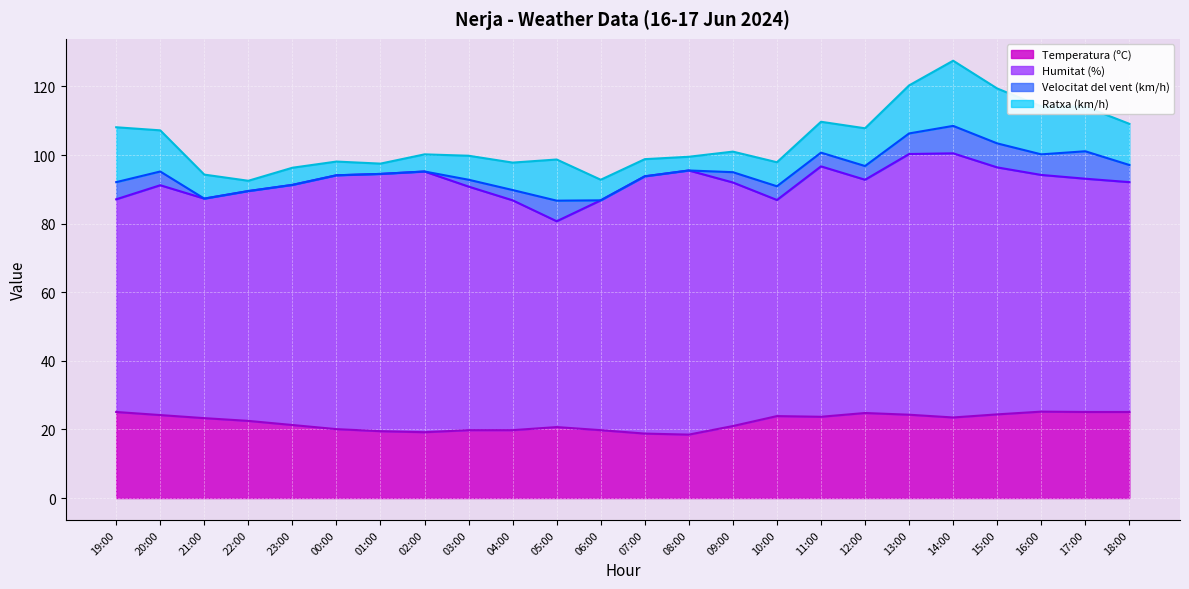

Reading right to left, extract all data points from this chart.

Temperatura (ºC): 25.1	25.1	25.2	24.4	23.5	24.3	24.8	23.7	23.9	21.0	18.5	18.8	19.8	20.7	19.8	19.8	19.2	19.5	20.1	21.3	22.5	23.3	24.2	25.1
Humitat (%): 67.0	68.0	69.0	72.0	77.0	76.0	68.0	73.0	63.0	71.0	77.0	75.0	67.0	60.0	67.0	71.0	76.0	75.0	74.0	70.0	67.0	64.0	67.0	62.0
Velocitat del vent (km/h): 5.0	8.0	6.0	7.0	8.0	6.0	4.0	4.0	4.0	3.0	0.0	0.0	0.0	6.0	3.0	2.0	0.0	0.0	0.0	0.0	0.0	0.0	4.0	5.0
Ratxa (km/h): 12.0	13.0	14.0	16.0	19.0	14.0	11.0	9.0	7.0	6.0	4.0	5.0	6.0	12.0	8.0	7.0	5.0	3.0	4.0	5.0	3.0	7.0	12.0	16.0